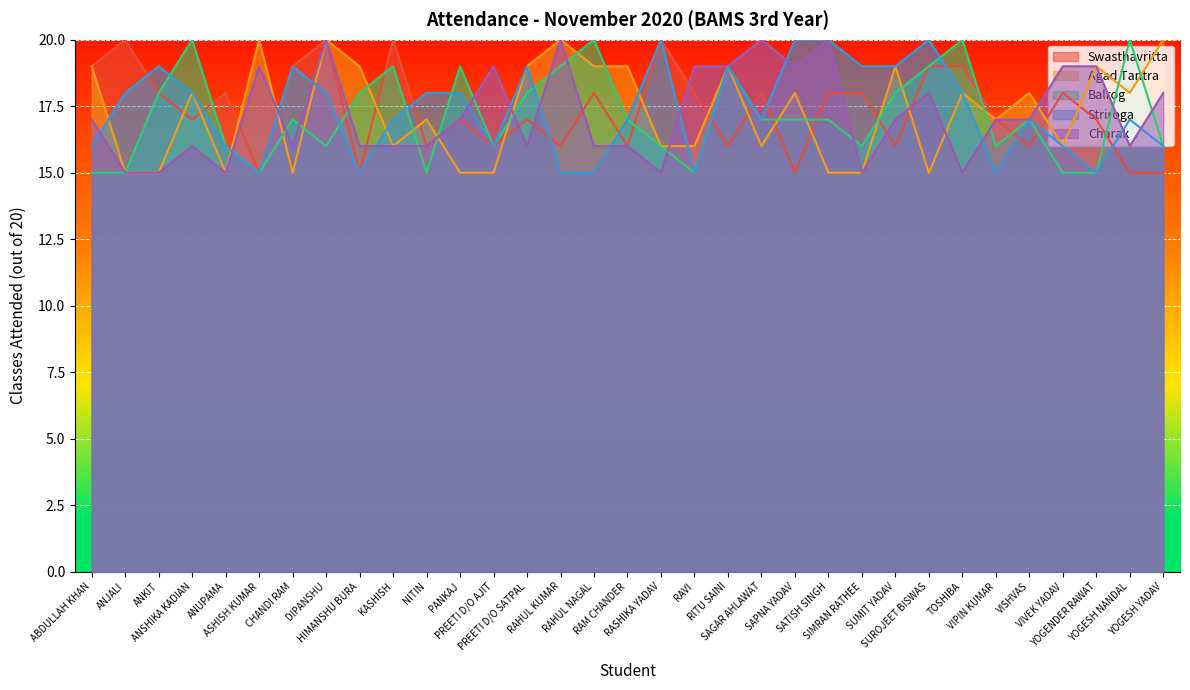

What value does the Agad Tantra series have at RITU SAINI?

19